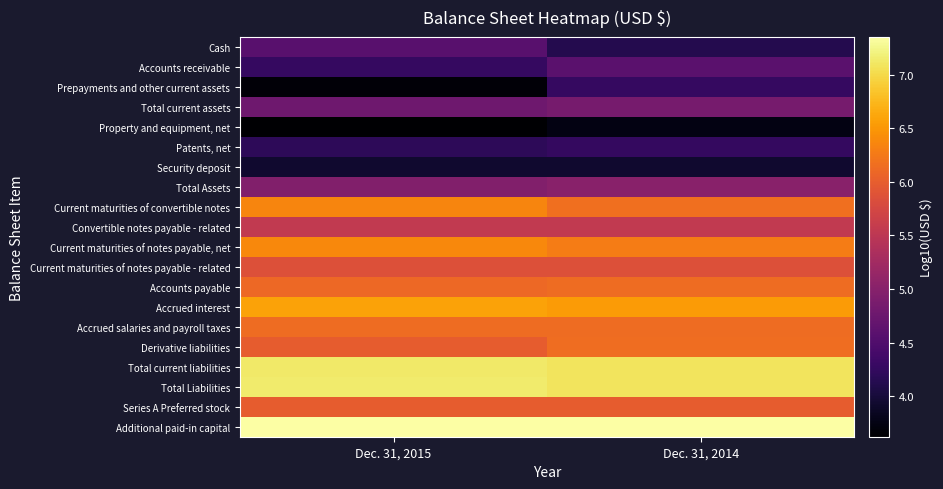

Reading left to right, what are all the values shown in this chart?

Cash: Dec. 31, 2015=4.6	Dec. 31, 2014=4.1
Accounts receivable: Dec. 31, 2015=4.3	Dec. 31, 2014=4.6
Prepayments and other current assets: Dec. 31, 2015=3.7	Dec. 31, 2014=4.3
Total current assets: Dec. 31, 2015=4.8	Dec. 31, 2014=4.8
Property and equipment, net: Dec. 31, 2015=3.6	Dec. 31, 2014=3.7
Patents, net: Dec. 31, 2015=4.2	Dec. 31, 2014=4.3
Security deposit: Dec. 31, 2015=3.9	Dec. 31, 2014=3.9
Total Assets: Dec. 31, 2015=5.0	Dec. 31, 2014=5.0
Current maturities of convertible notes: Dec. 31, 2015=6.4	Dec. 31, 2014=6.2
Convertible notes payable - related: Dec. 31, 2015=5.6	Dec. 31, 2014=5.6
Current maturities of notes payable, net: Dec. 31, 2015=6.4	Dec. 31, 2014=6.3
Current maturities of notes payable - related: Dec. 31, 2015=5.9	Dec. 31, 2014=5.9
Accounts payable: Dec. 31, 2015=6.1	Dec. 31, 2014=6.1
Accrued interest: Dec. 31, 2015=6.6	Dec. 31, 2014=6.5
Accrued salaries and payroll taxes: Dec. 31, 2015=6.1	Dec. 31, 2014=6.1
Derivative liabilities: Dec. 31, 2015=6.0	Dec. 31, 2014=6.2
Total current liabilities: Dec. 31, 2015=7.1	Dec. 31, 2014=7.1
Total Liabilities: Dec. 31, 2015=7.1	Dec. 31, 2014=7.1
Series A Preferred stock: Dec. 31, 2015=6.0	Dec. 31, 2014=6.0
Additional paid-in capital: Dec. 31, 2015=7.4	Dec. 31, 2014=7.3